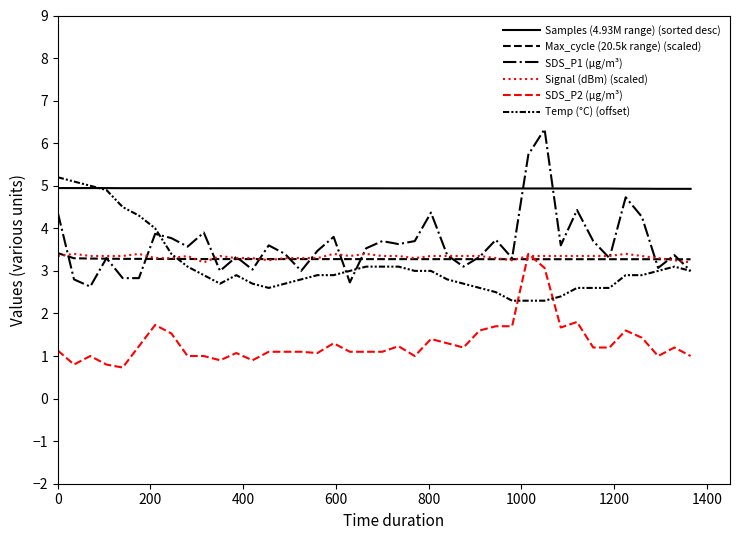

What is the average value of the Signal (dBm) (scaled) series?

3.3